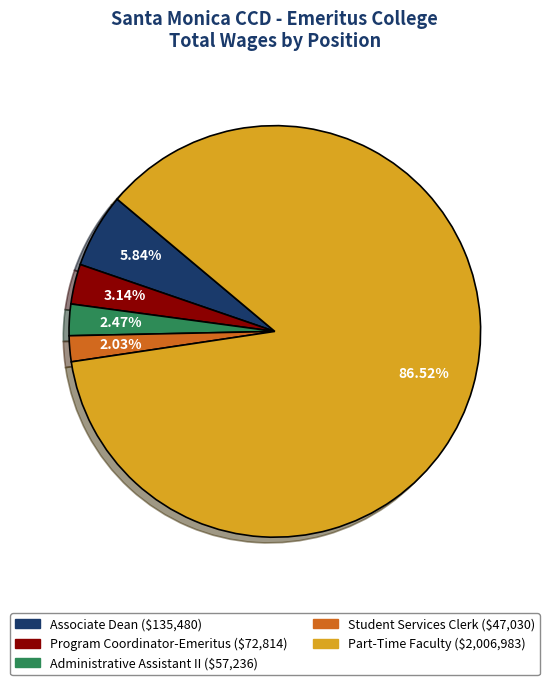

Count the number of slices in the pie.

5